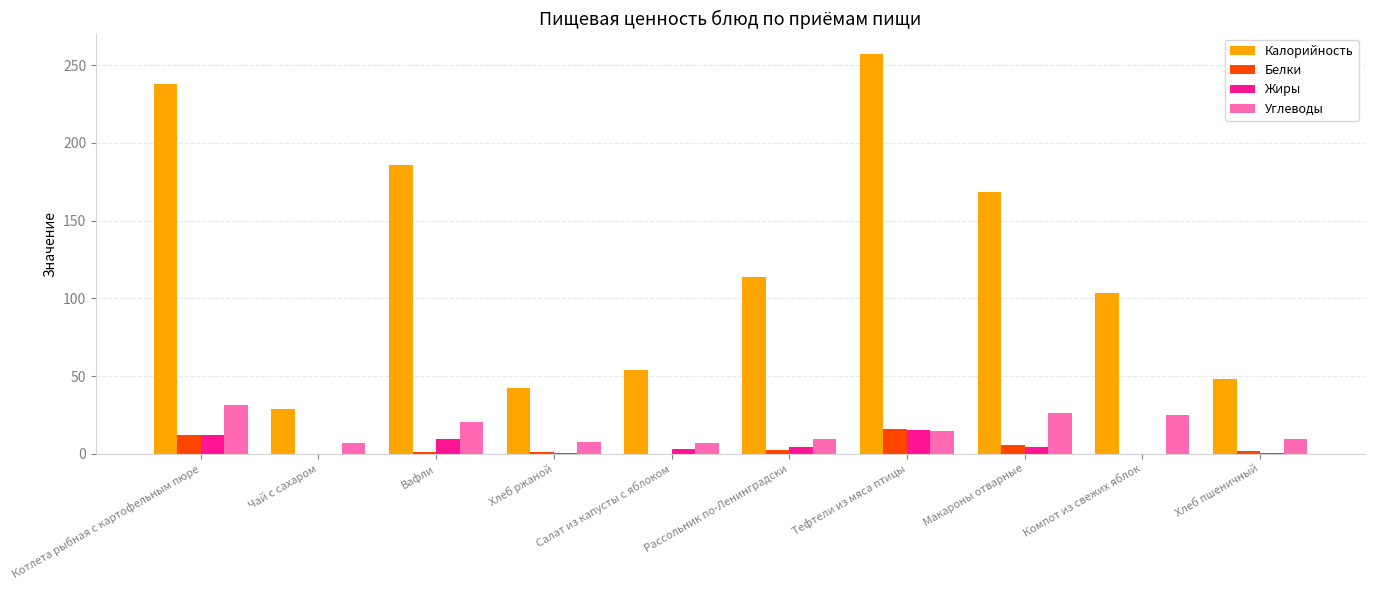

Is the value of Калорийность at Котлета рыбная с картофельным пюре greater than the value of Белки at Котлета рыбная с картофельным пюре?

Yes